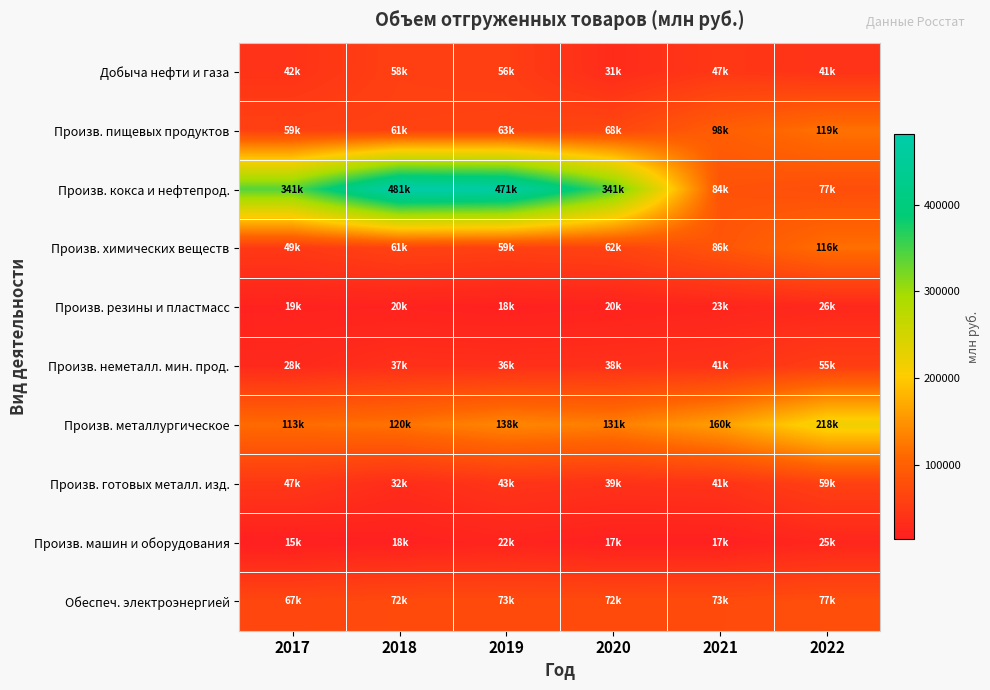

Which label corresponds to the largest value in the chart?

2018